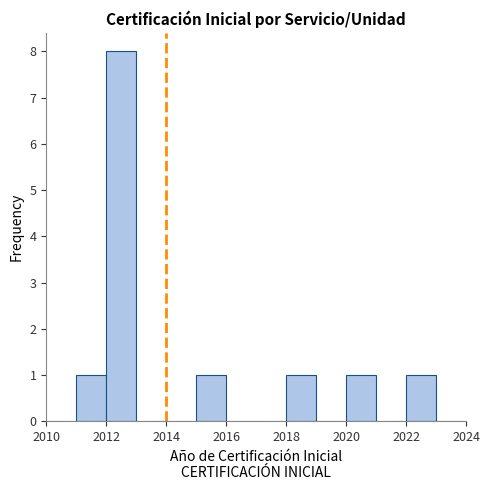

Reading left to right, transcribe this chart: for each bar, give the range it covers on the x-axis and its height. The values are not printed on the chart, so give them approximately, as read against the axis.

2010 to 2011: 0
2011 to 2012: 1
2012 to 2013: 8
2013 to 2014: 0
2014 to 2015: 0
2015 to 2016: 1
2016 to 2017: 0
2017 to 2018: 0
2018 to 2019: 1
2019 to 2020: 0
2020 to 2021: 1
2021 to 2022: 0
2022 to 2023: 1
2023 to 2024: 0